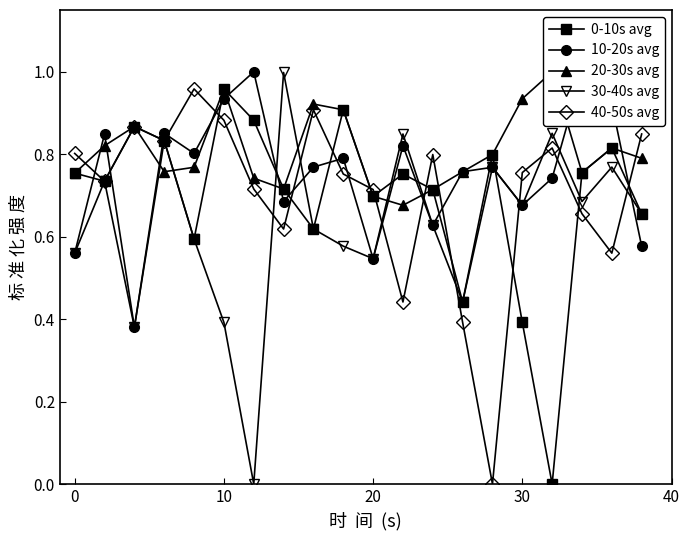

Which series ends up on top after the final intersection of 20-30s avg and 0-10s avg?

20-30s avg